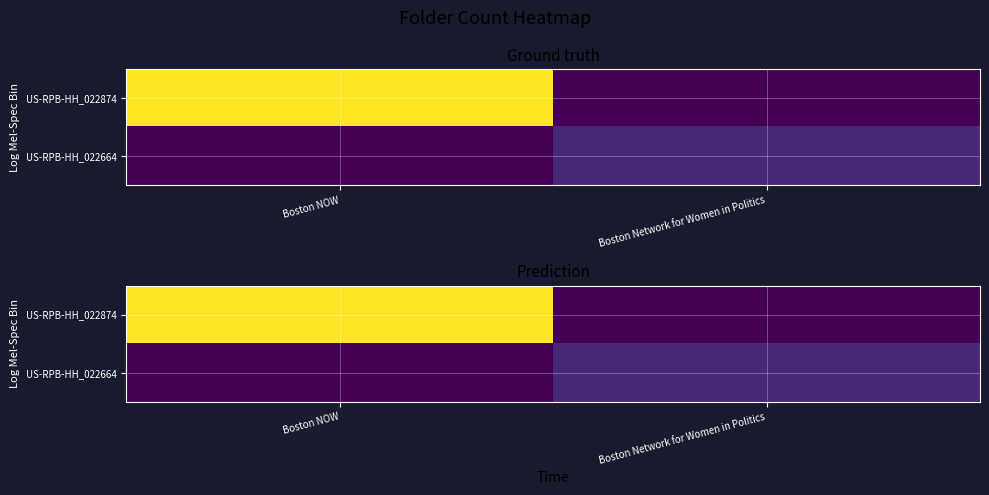

What is the difference between the US-RPB-HH_022874 values at Boston Network for Women in Politics and Boston NOW?

27